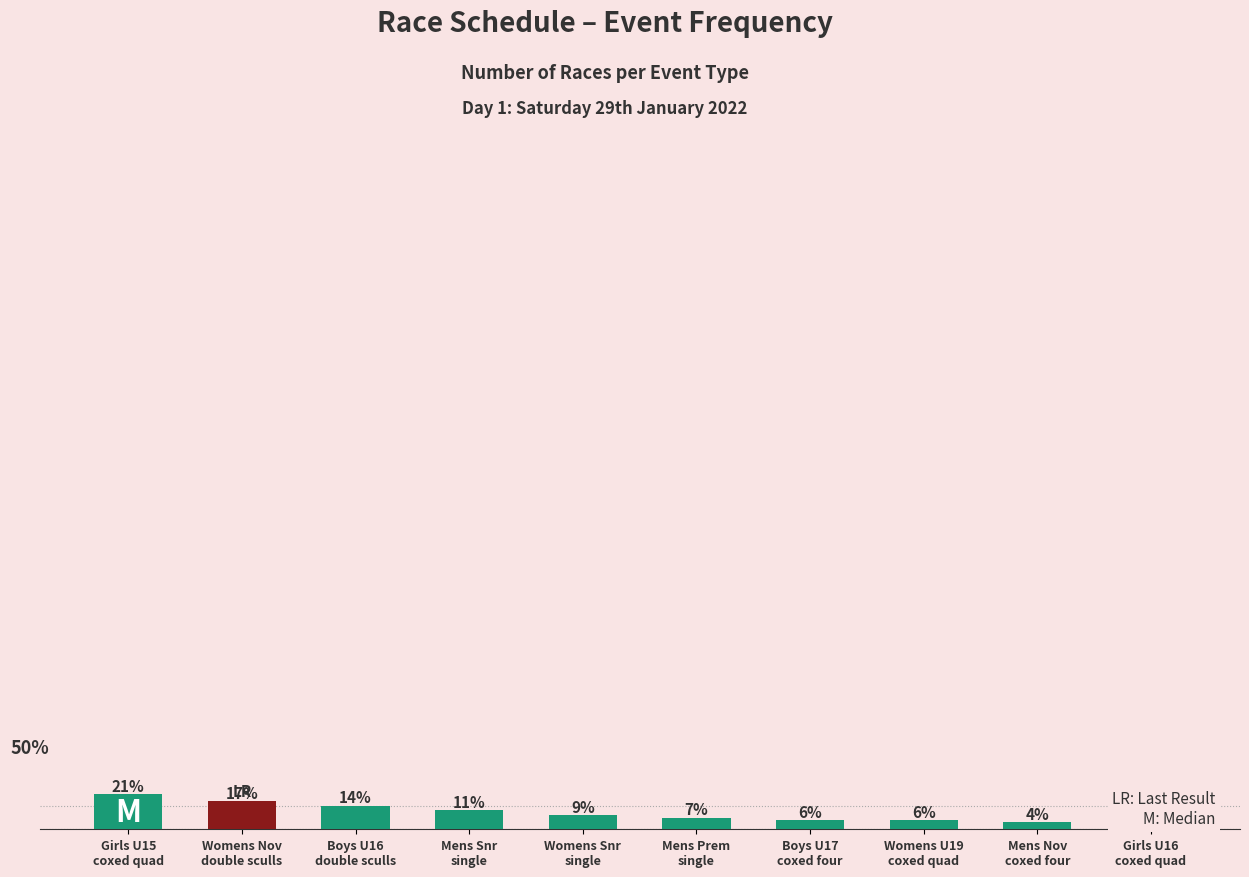

How many bars are there in total?

10